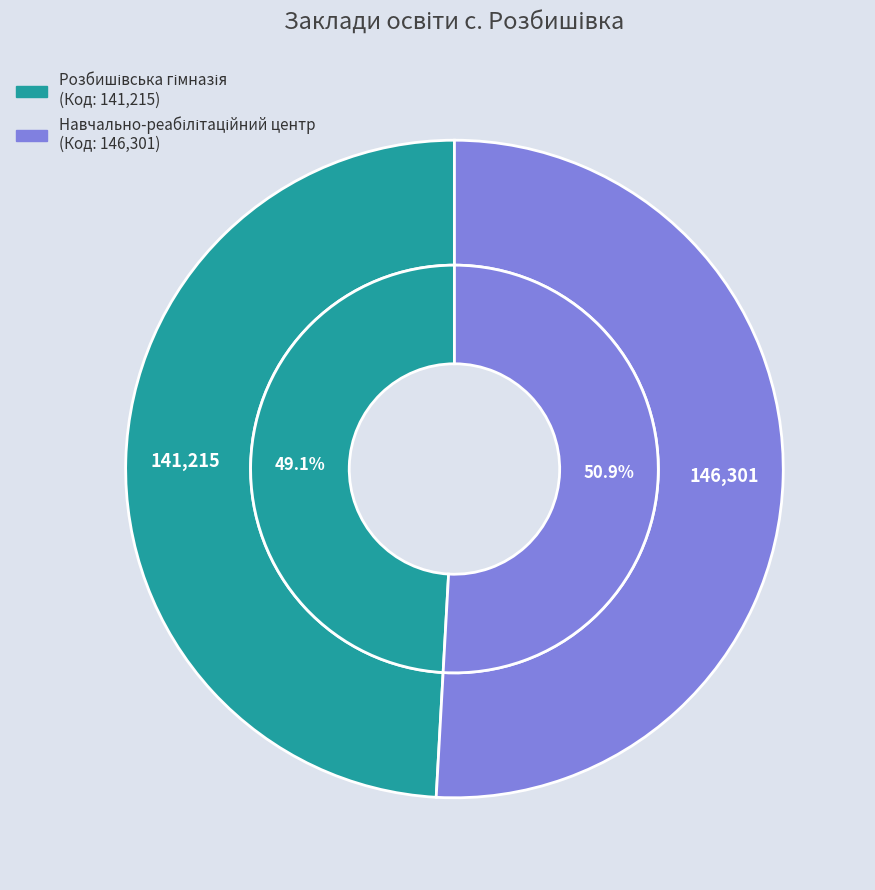

The Розбишівська гімназія slice represents 37% of the pie. True or false?

False